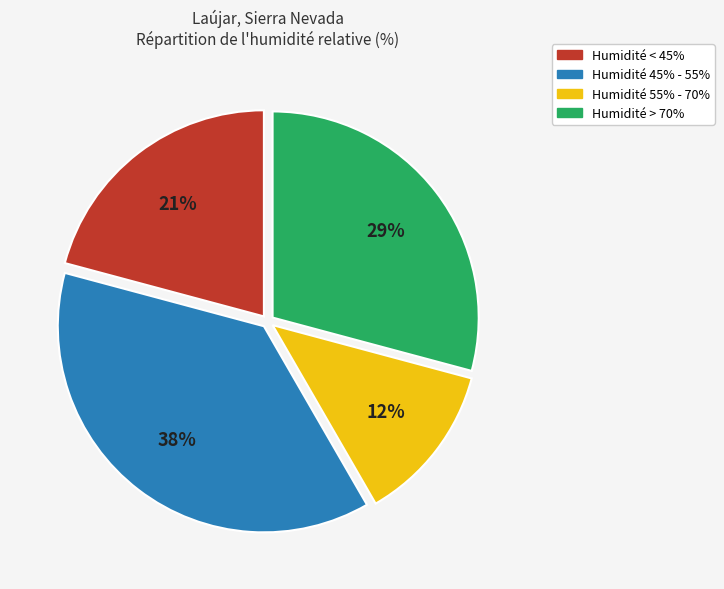

To the nearest percent, what portion does Humidité < 45% represent?

21%